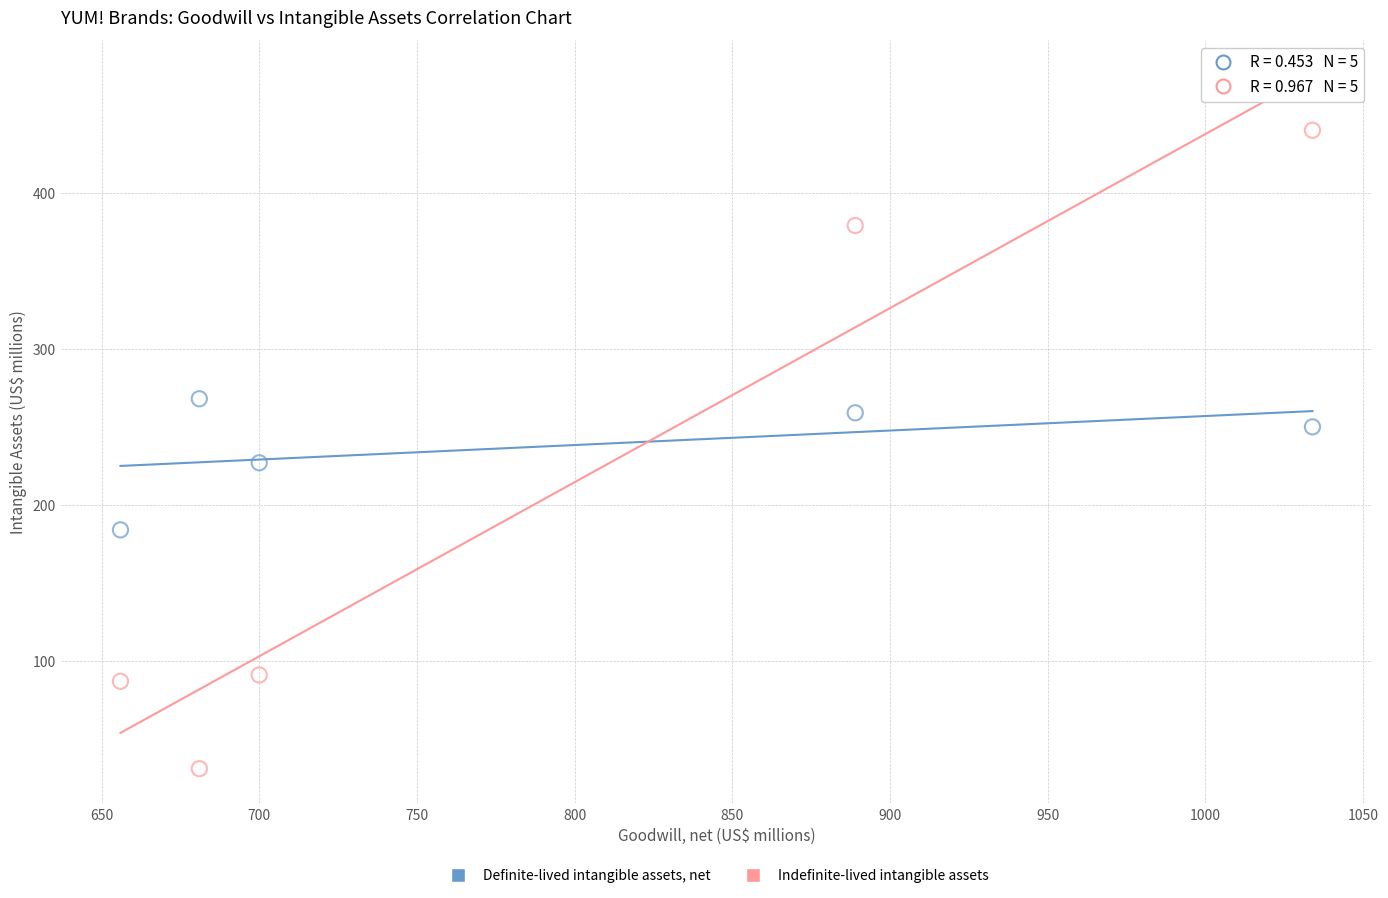

Across all series, what Y value is closest to 235?

227